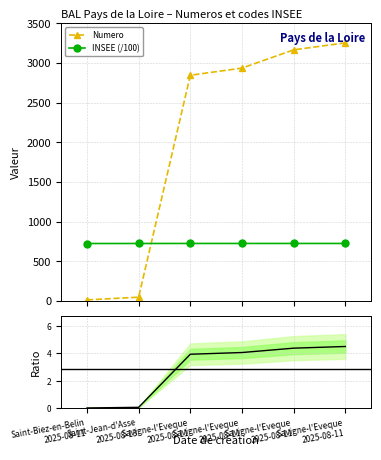

At how many categories does at least one series exceed 2074?

4